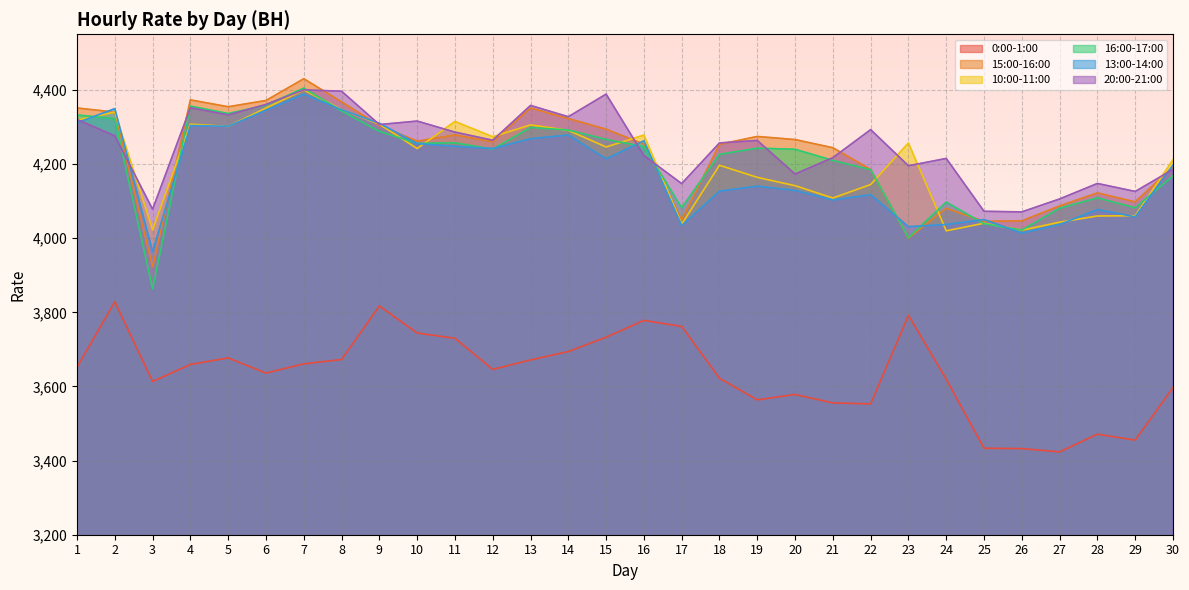

How many interior local valleys does the 10:00-11:00 series have?

9